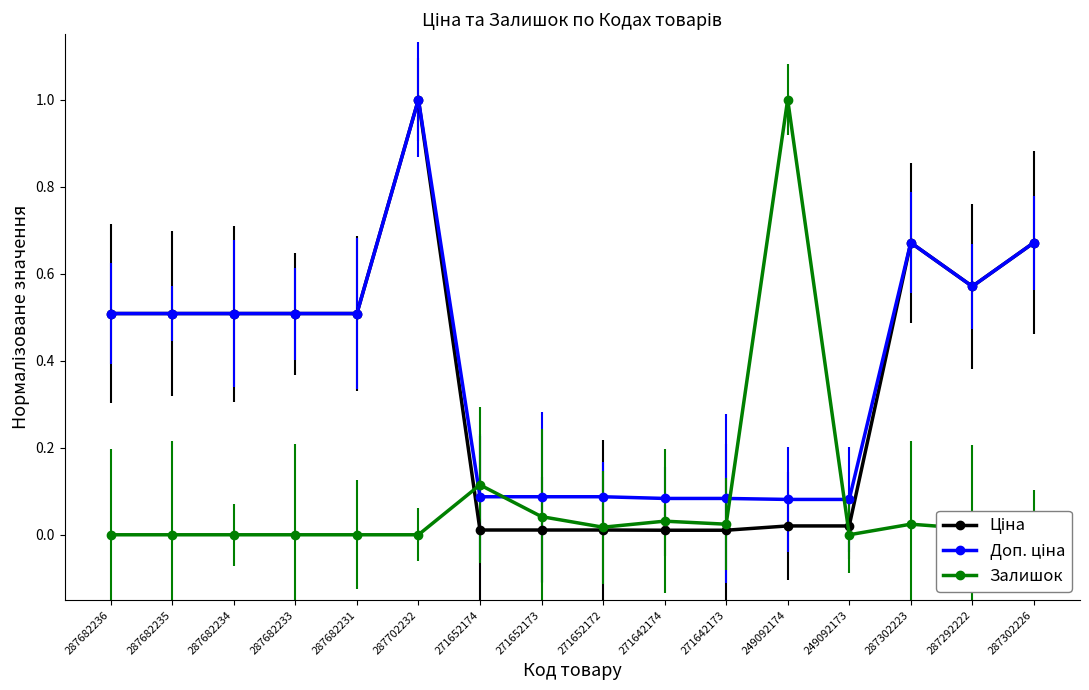

Is it true that Залишок equals 0.0 at 271652173?

True